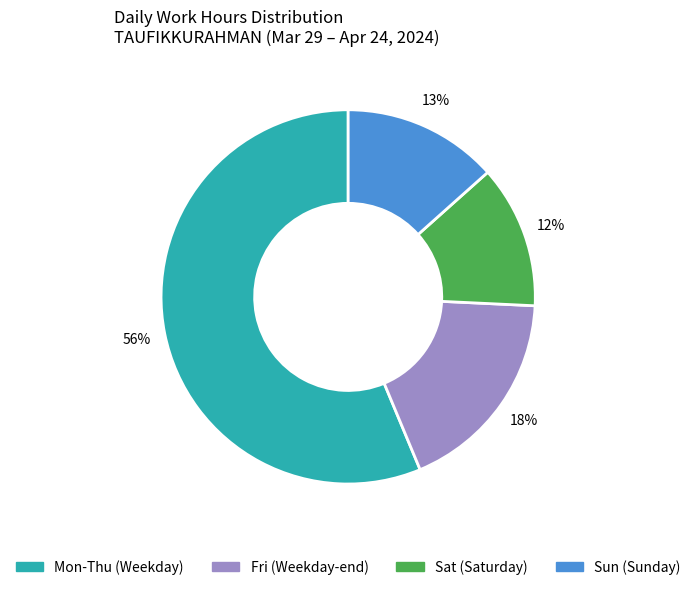

To the nearest percent, what is the difference between the largest and smallest slice percentages?

44%